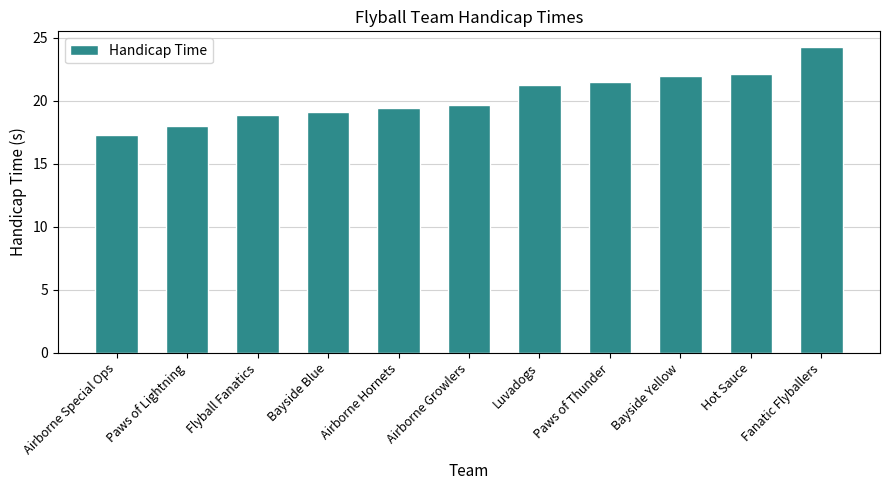

What is the change in value from Airborne Hornets to Fanatic Flyballers?

+4.9